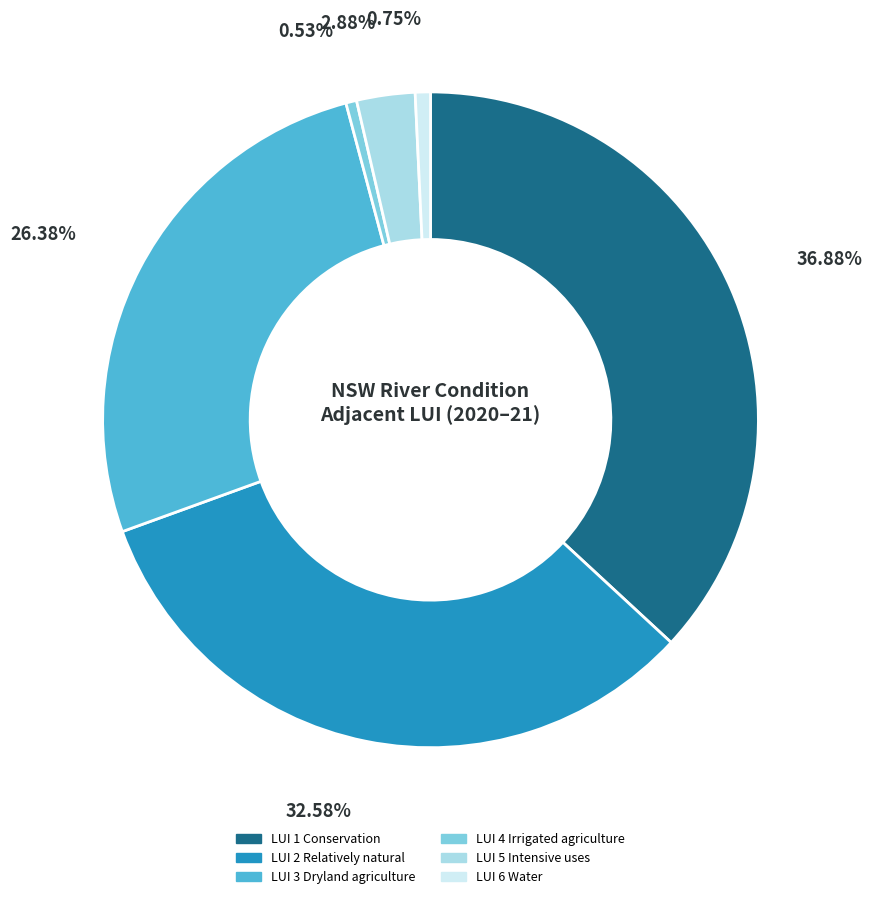

To the nearest percent, what is the average slice percentage?

17%